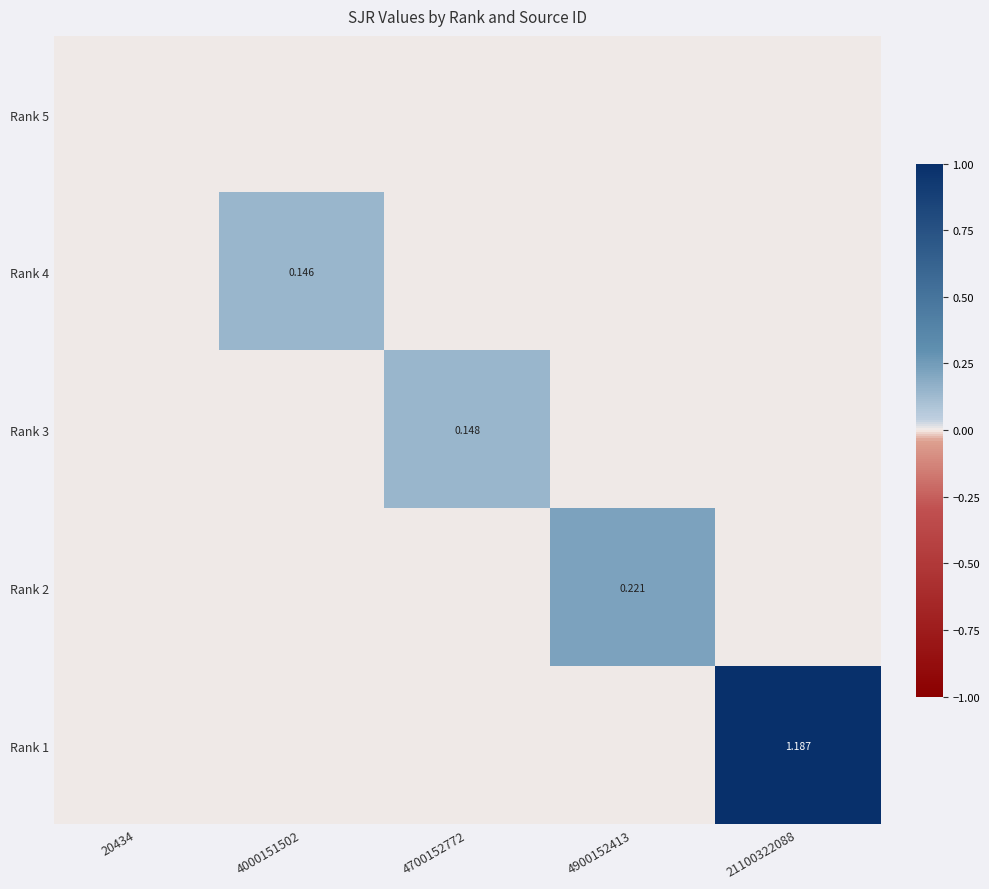

Which has a higher value, 4000151502 or 20434?

4000151502